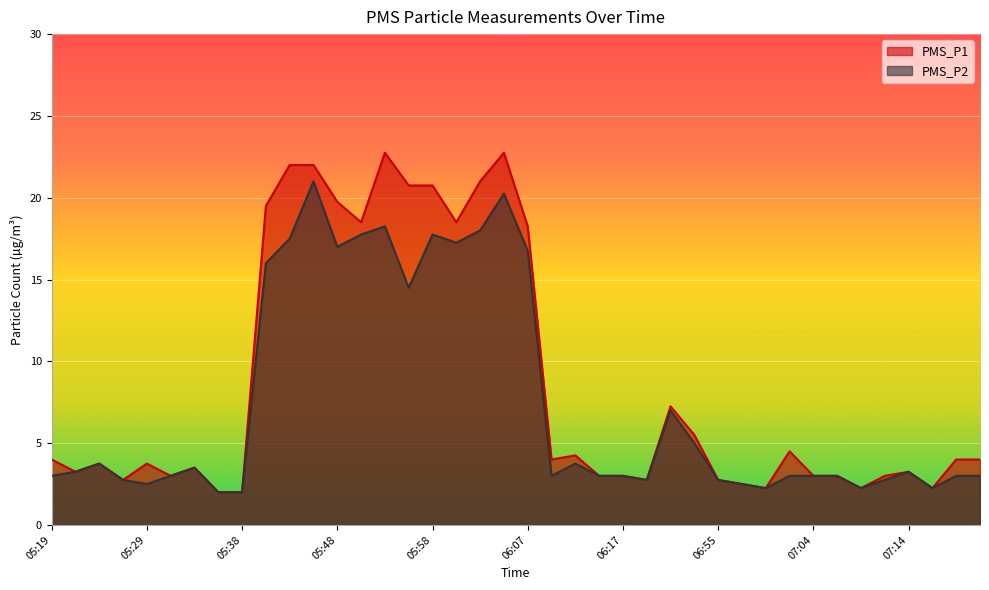

Reading left to right, extract all data points from this chart.

PMS_P1: 4.0	3.2	3.8	2.8	3.8	3.0	3.5	2.0	2.0	19.5	22.0	22.0	19.8	18.5	22.8	20.8	20.8	18.5	21.0	22.8	18.2	4.0	4.2	3.0	3.0	2.8	7.2	5.5	2.8	2.5	2.2	4.5	3.0	3.0	2.2	3.0	3.2	2.2	4.0	4.0
PMS_P2: 3.0	3.2	3.8	2.8	2.5	3.0	3.5	2.0	2.0	16.0	17.5	21.0	17.0	17.8	18.2	14.5	17.8	17.2	18.0	20.2	16.8	3.0	3.8	3.0	3.0	2.8	7.0	5.0	2.8	2.5	2.2	3.0	3.0	3.0	2.2	2.8	3.2	2.2	3.0	3.0